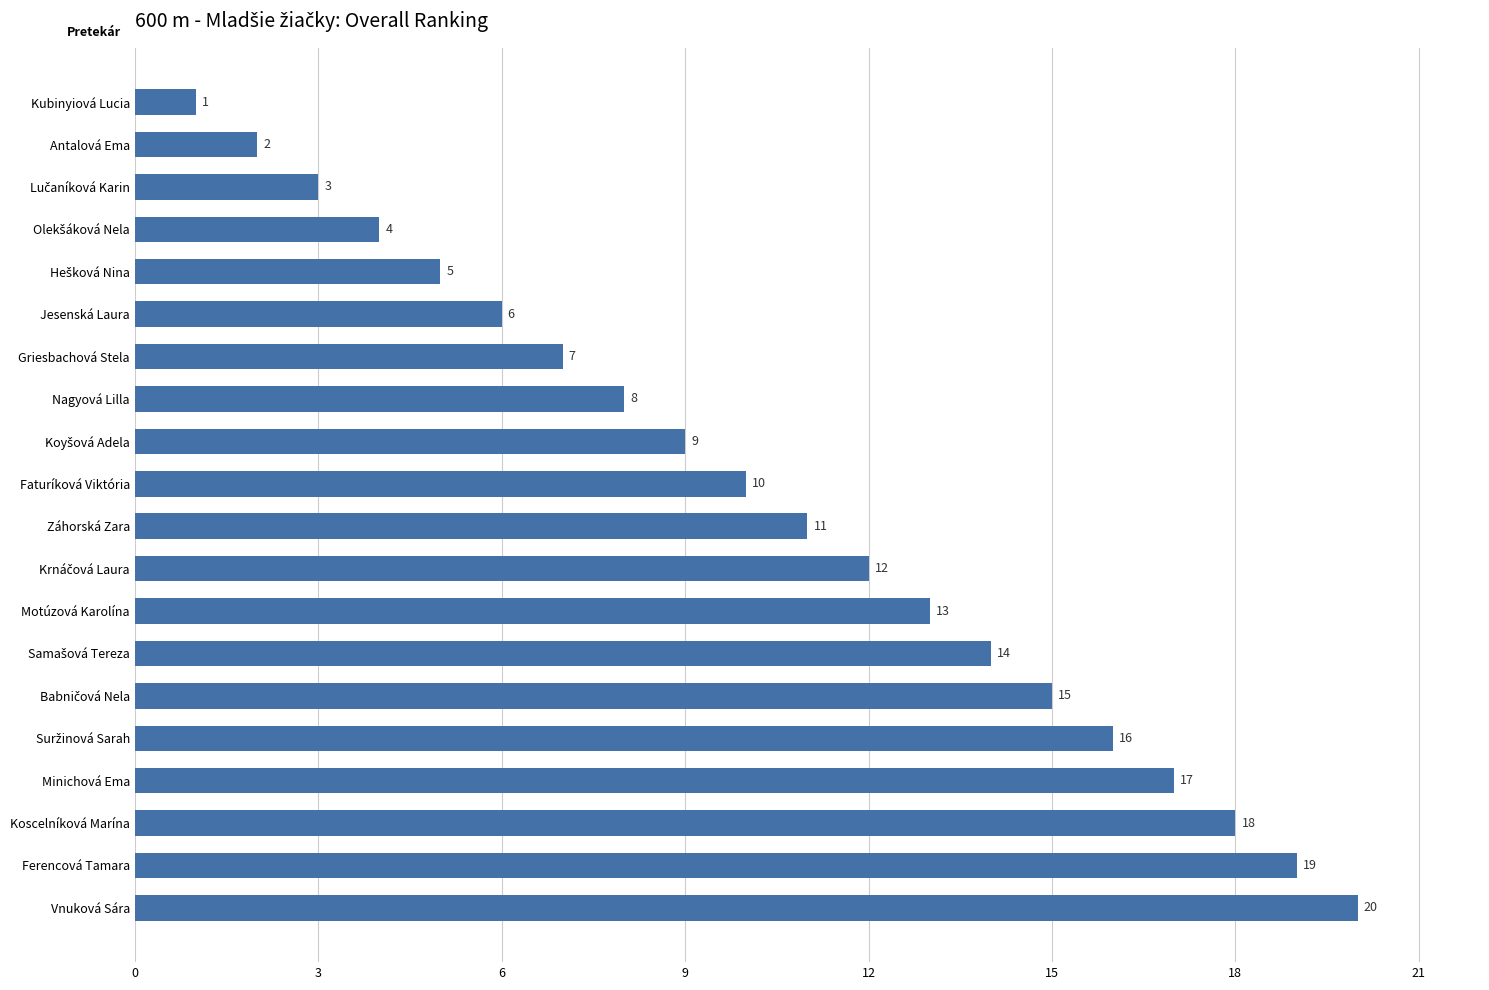

What is the difference between the second highest and minimum values?

18